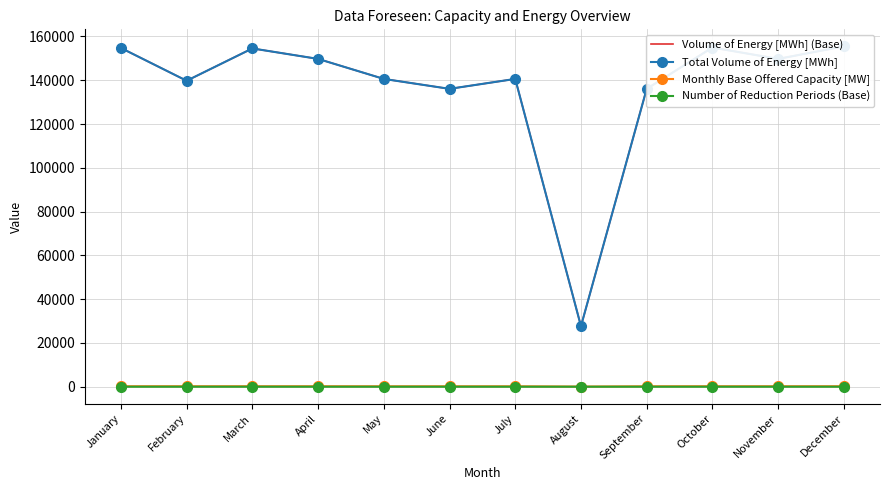

Read the Total Volume of Energy [MWh] value at March, to the nearest 100.

154500